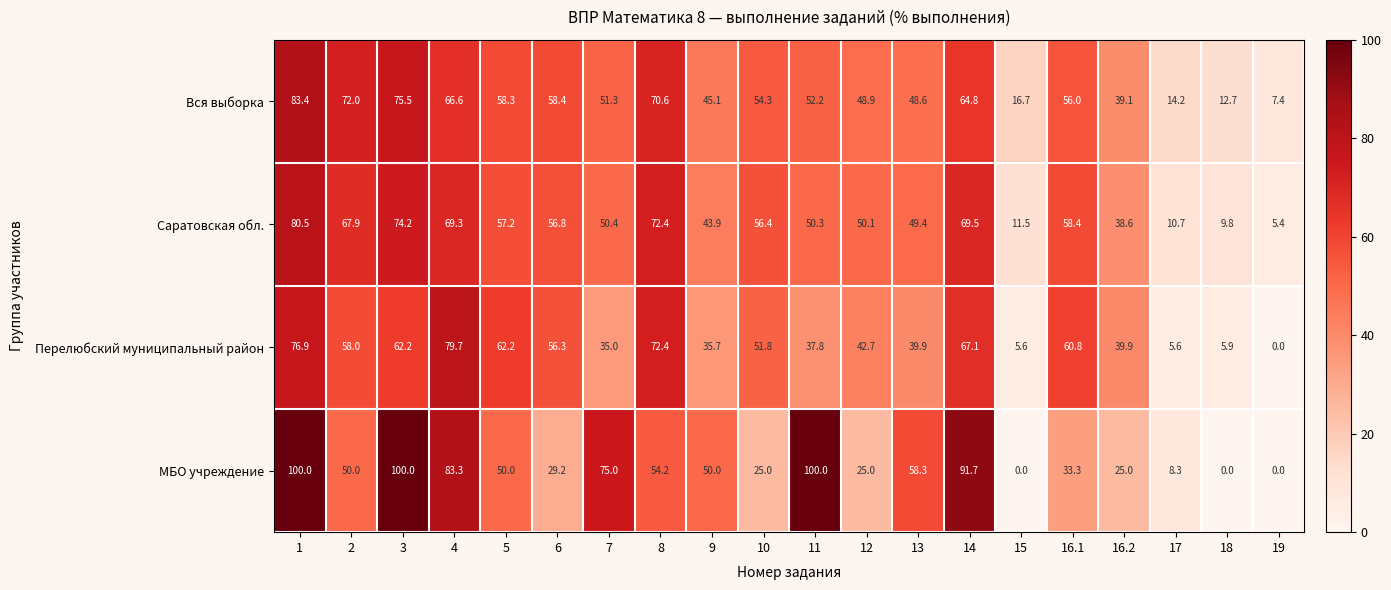

What is the difference between the Перелюбский муниципальный район values at 12 and 14?

24.4